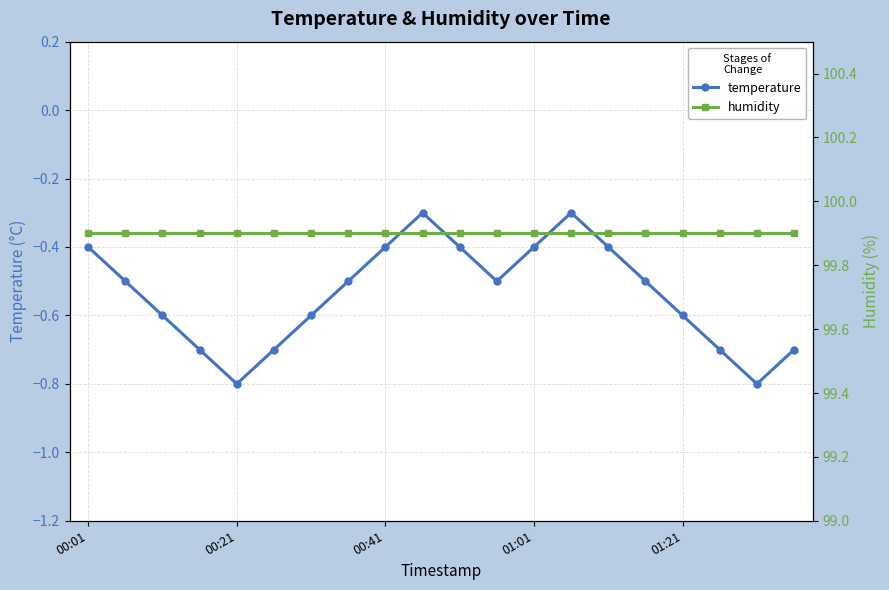

Count the number of categories in the chart.

20